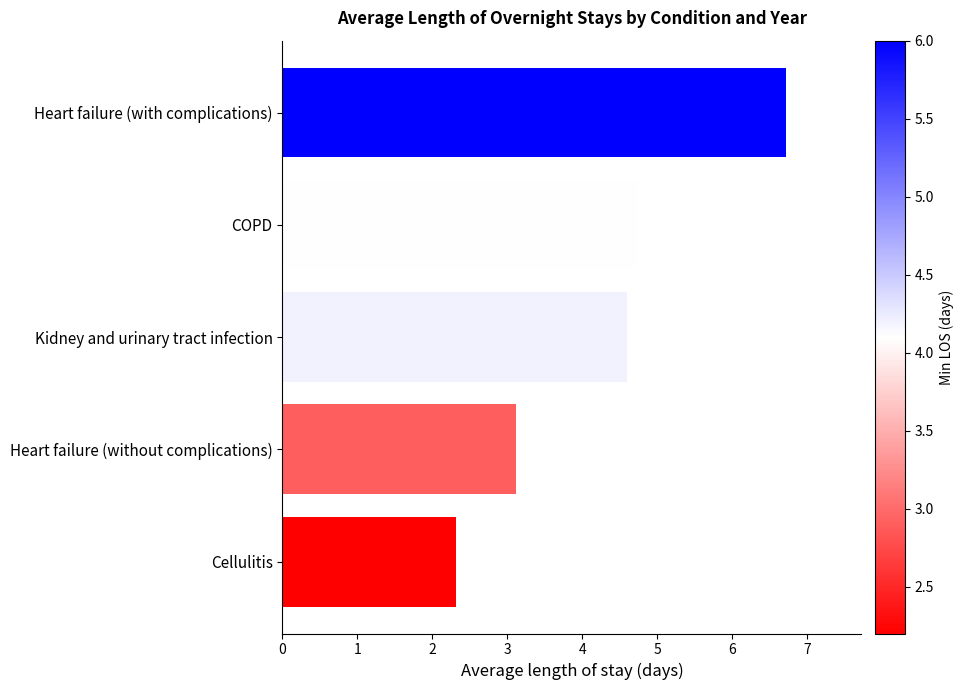

Rank the categories by value from highest to lowest.

Heart failure (with complications), COPD, Kidney and urinary tract infection, Heart failure (without complications), Cellulitis